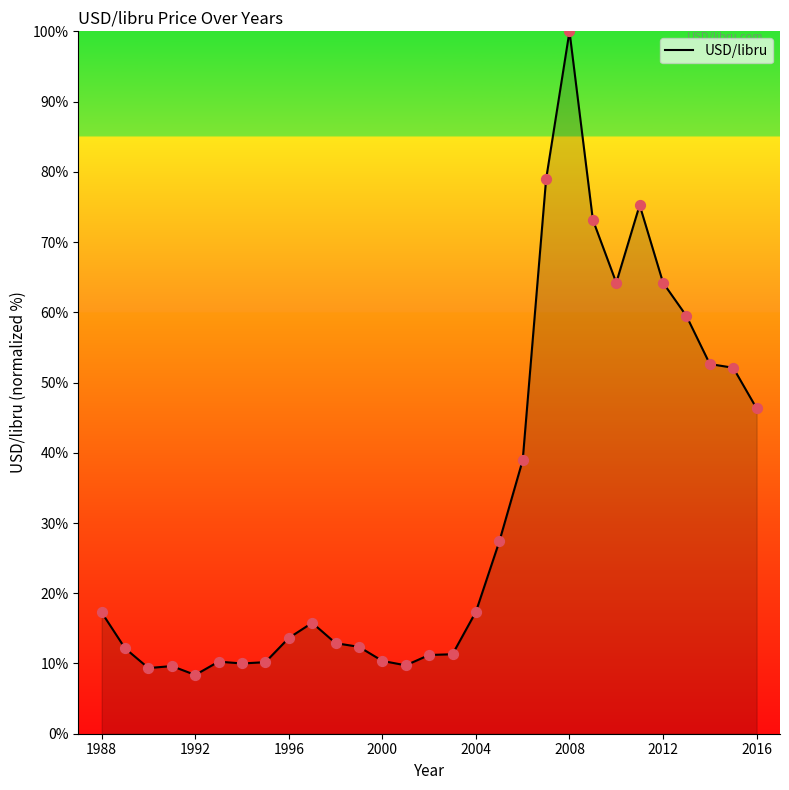

What is the minimum value shown in the chart?

8.4